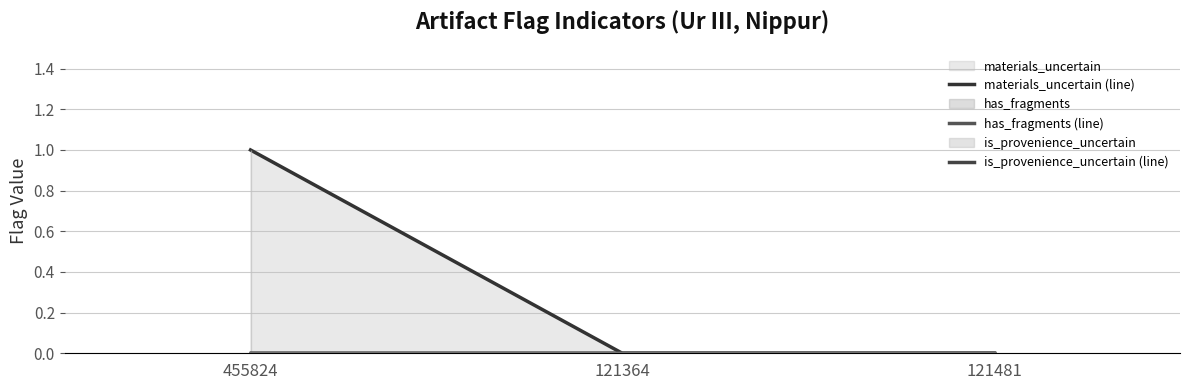

Reading left to right, what are all the values shown in this chart?

materials_uncertain (line): 1	0	0
has_fragments (line): 0	0	0
is_provenience_uncertain (line): 0	0	0
is_period_uncertain (line): 0	0	0
is_artifact_type_uncertain (line): 0	0	0
is_school_text (line): 0	0	0